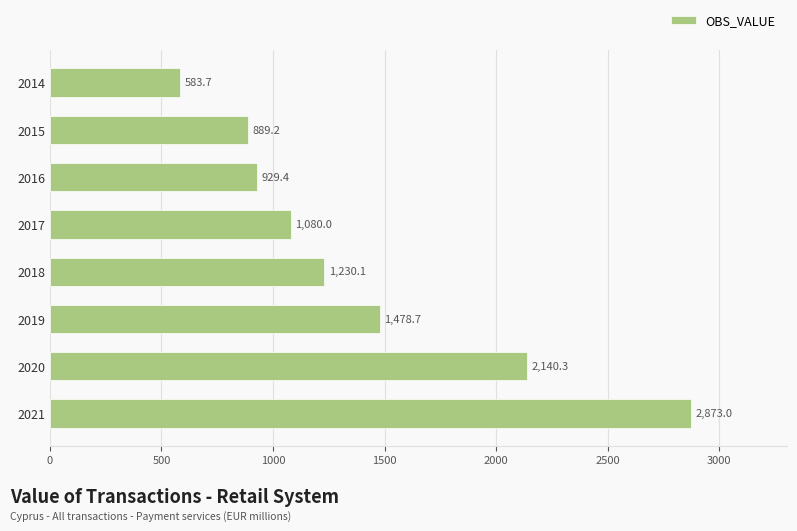

What is the difference between the second highest and minimum values?

1556.6